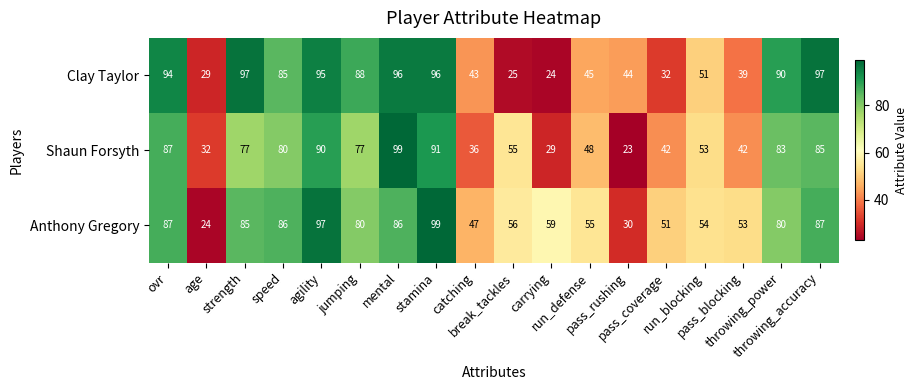

What is the minimum value shown in the chart?

23